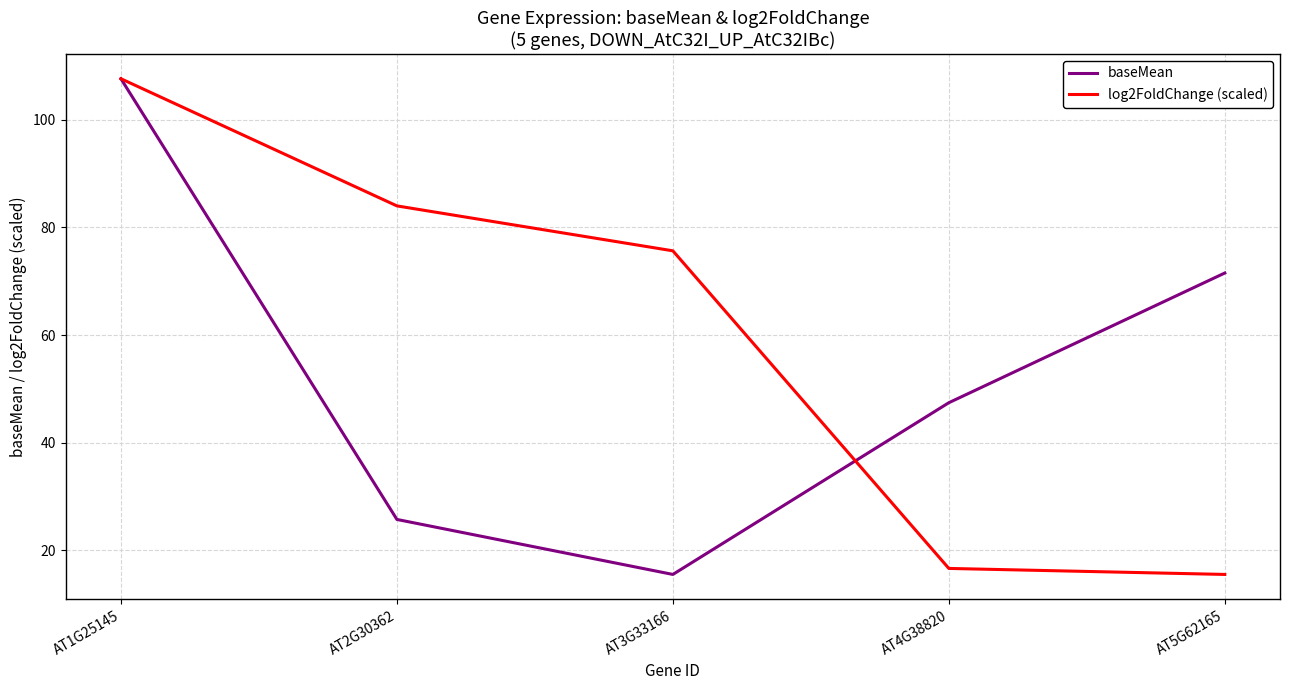

Between AT2G30362 and AT5G62165, which series saw the biggest shift?

log2FoldChange (scaled)